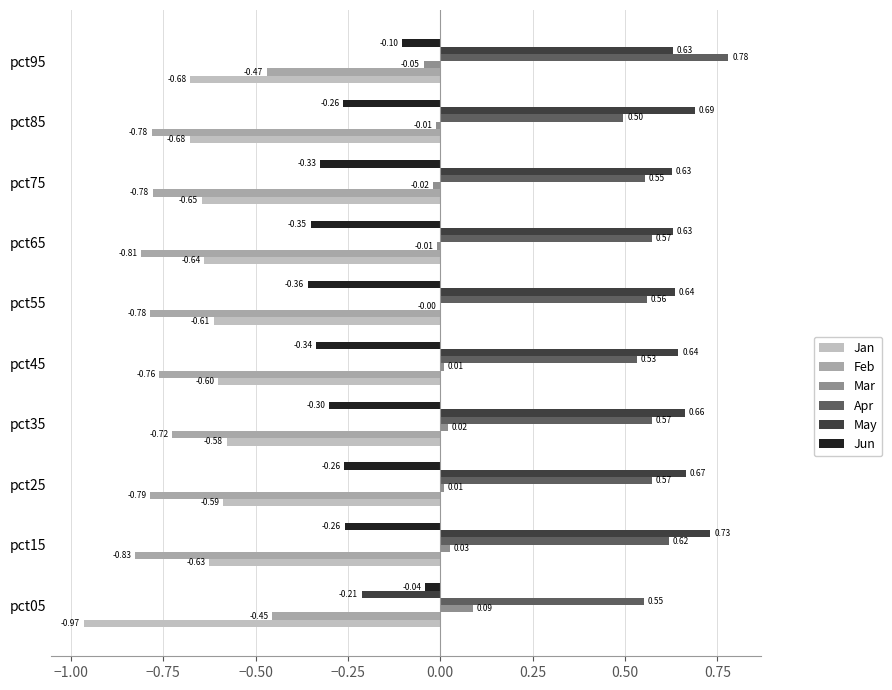

Where is Jan nearest to the value 0?

pct35